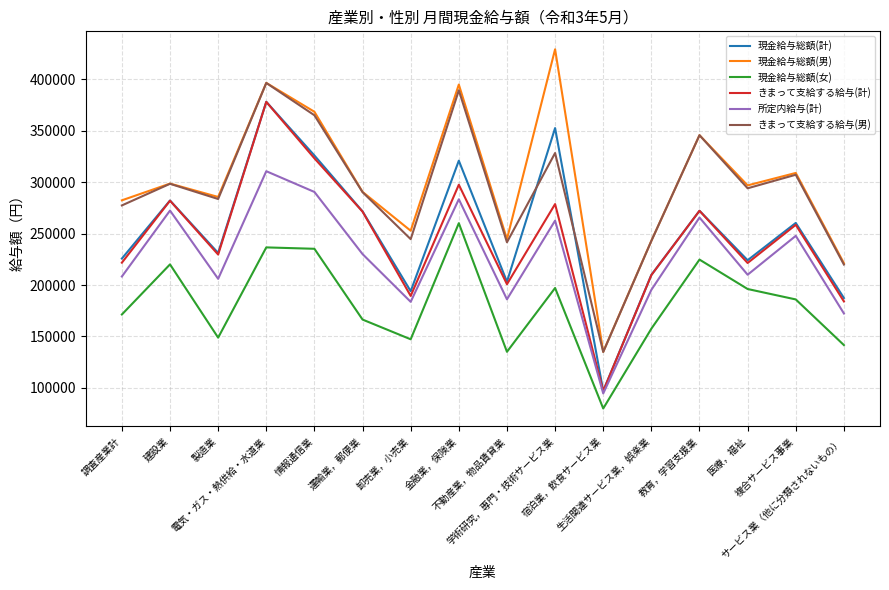

Which category has the highest value in the 所定内給与(計) series?

電気・ガス・熱供給・水道業